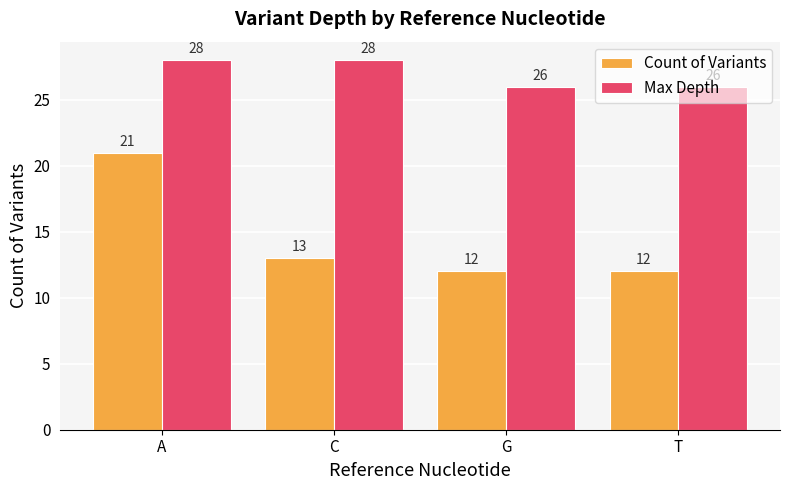

What is the minimum value shown in the chart?

12